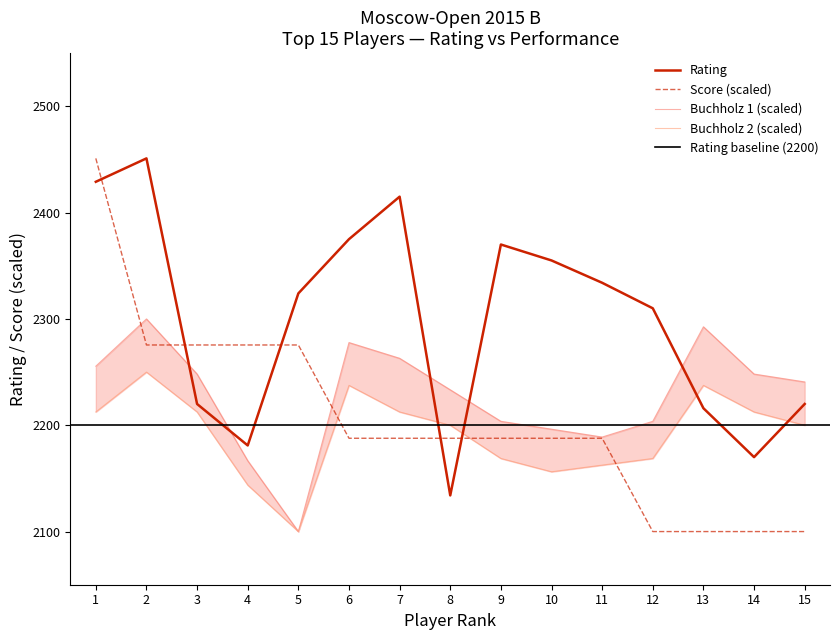

In Buchholz1, how many points are lower than both neighbors (excluding endpoints)?

2